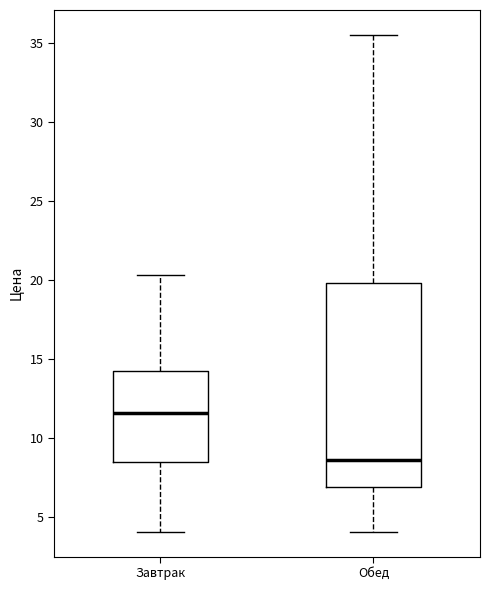

Comparing the boxes themselves (not the whiskers), which one is the tallest?

Обед